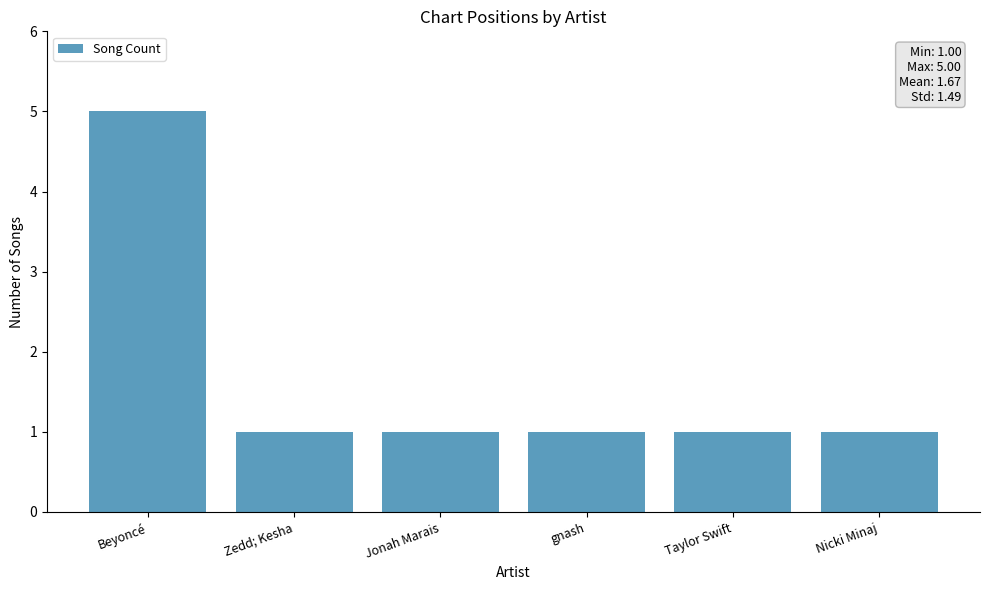

Reading right to left, what are all the values shown in this chart?

Nicki Minaj=1	Taylor Swift=1	gnash=1	Jonah Marais=1	Zedd; Kesha=1	Beyoncé=5